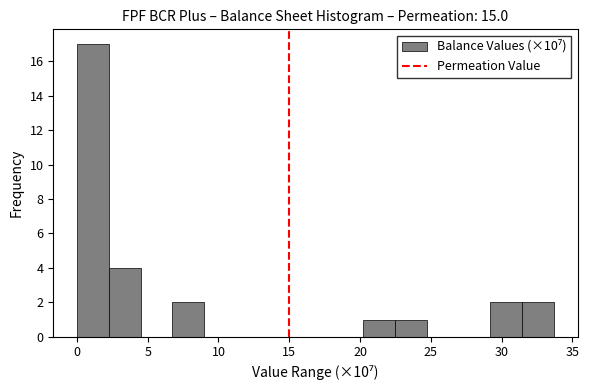

How tall is the bar that spans 20.0 to 22.5 on the x-axis? Neither the bar edges nor the heights are printed on the chart, so give them approximately, as read against the axes.

1